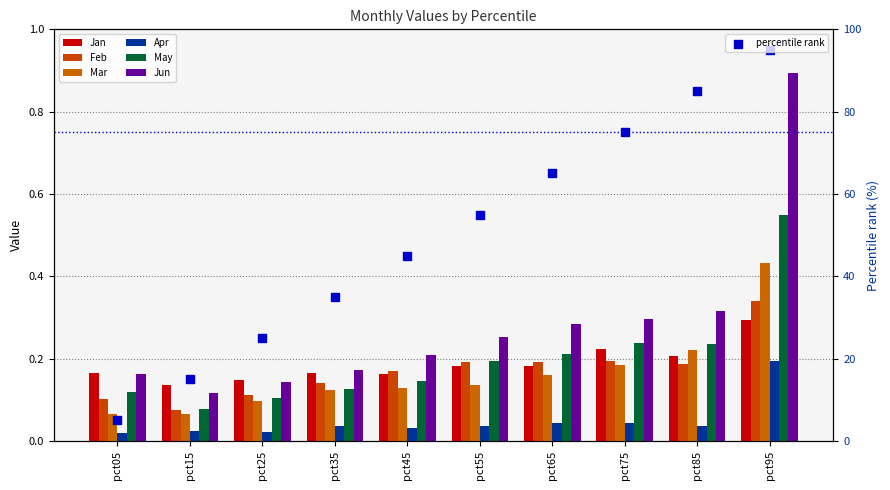

What is the total value across all series at pct55?

1.0